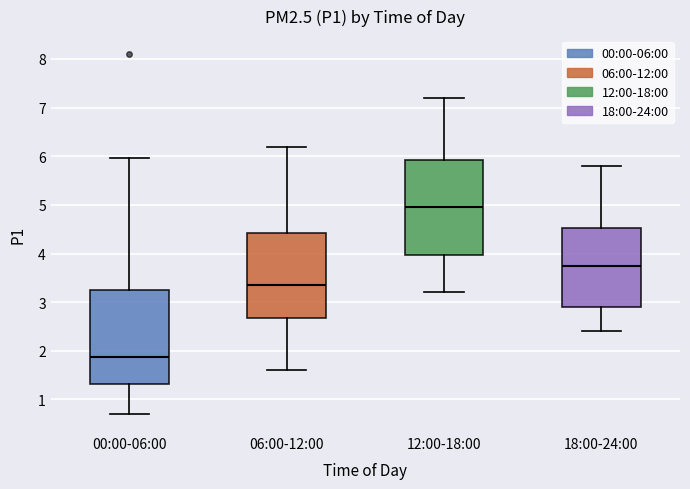

Reading left to right, transcribe this box plot: for each box, give where its median line is, the range the box spans, and where its two whiskers end, as read against the y-axis. The values are not printed on the chart, so give them approximately, as read against the axis.

00:00-06:00: median 1.9, box 1.3 to 3.2, whiskers 0.7 to 6.0
06:00-12:00: median 3.4, box 2.7 to 4.4, whiskers 1.6 to 6.2
12:00-18:00: median 5.0, box 4.0 to 5.9, whiskers 3.2 to 7.2
18:00-24:00: median 3.8, box 2.9 to 4.5, whiskers 2.4 to 5.8